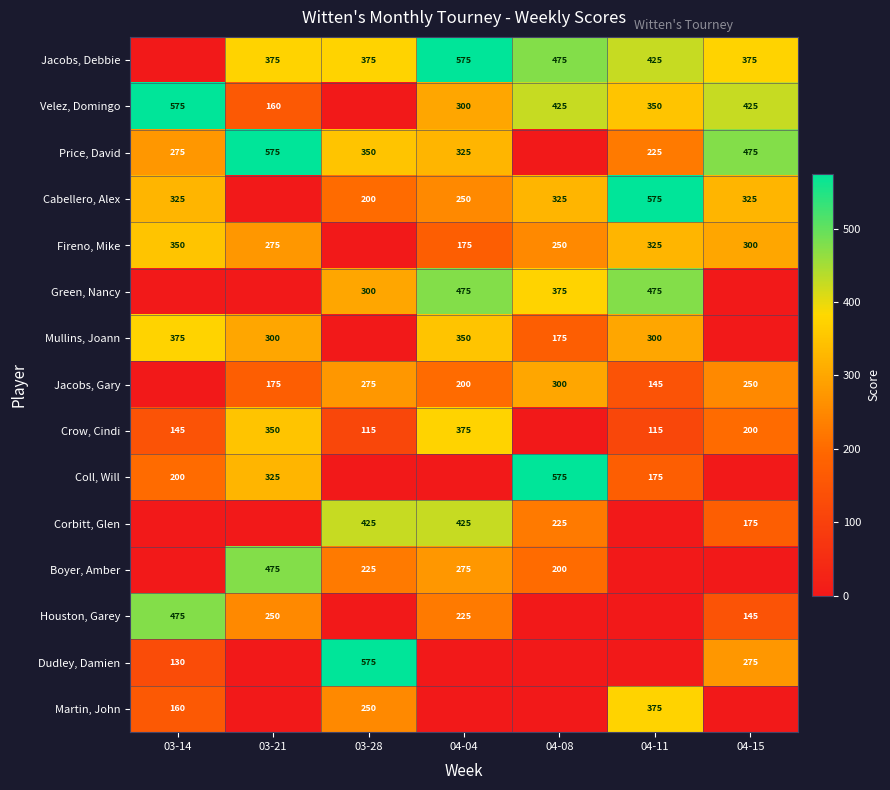

Between 04-15 and 03-14, which is larger?

04-15